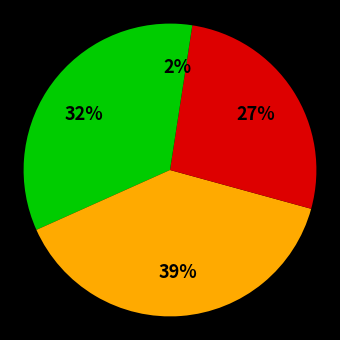

How many segments does this pie chart have?

4